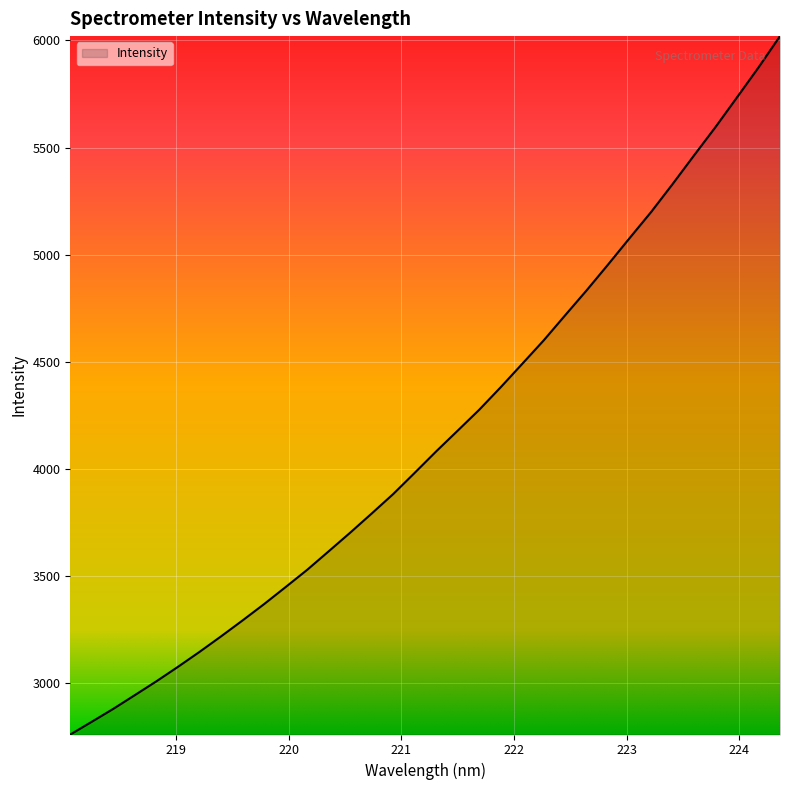

Count the number of categories in the chart.

34